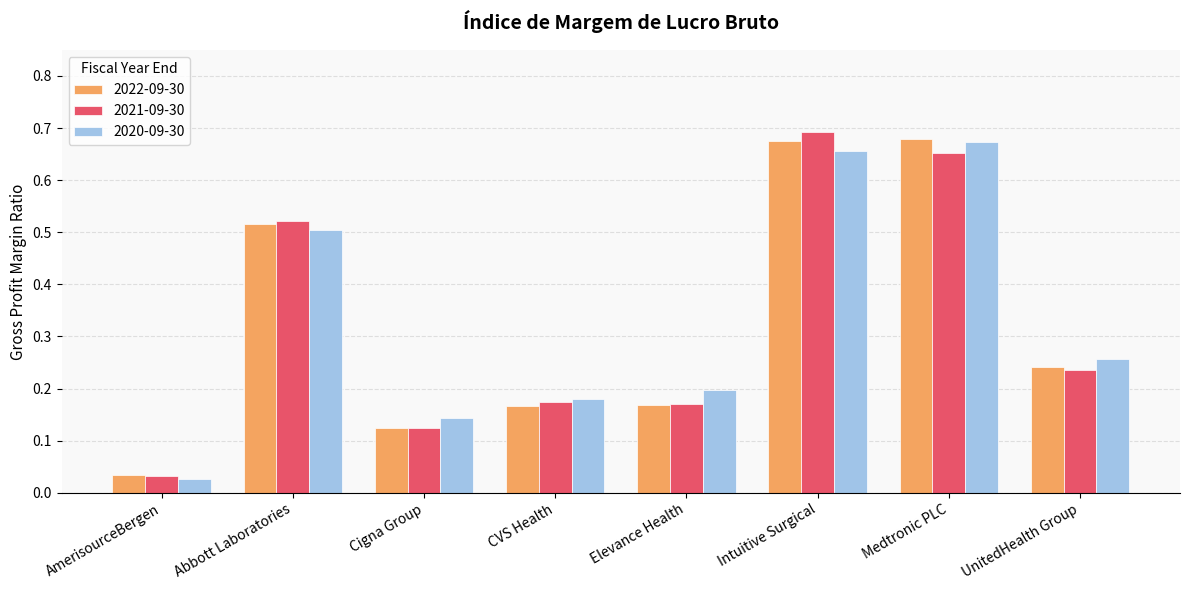

Where is 2021-09-30 nearest to the value 0?

AmerisourceBergen